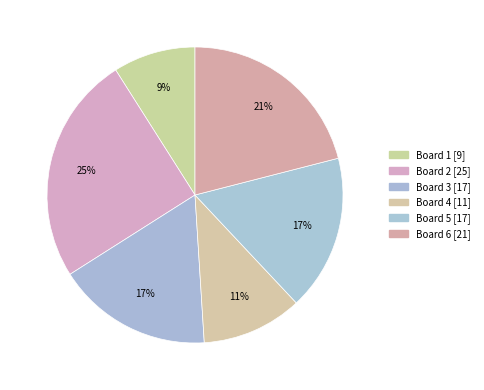

What is the smallest slice in the pie chart?

Board 1